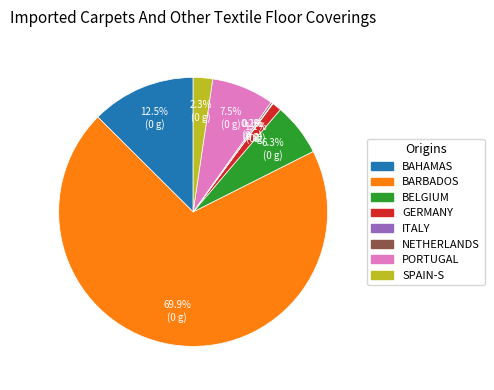

Does any single category account for the majority?

Yes